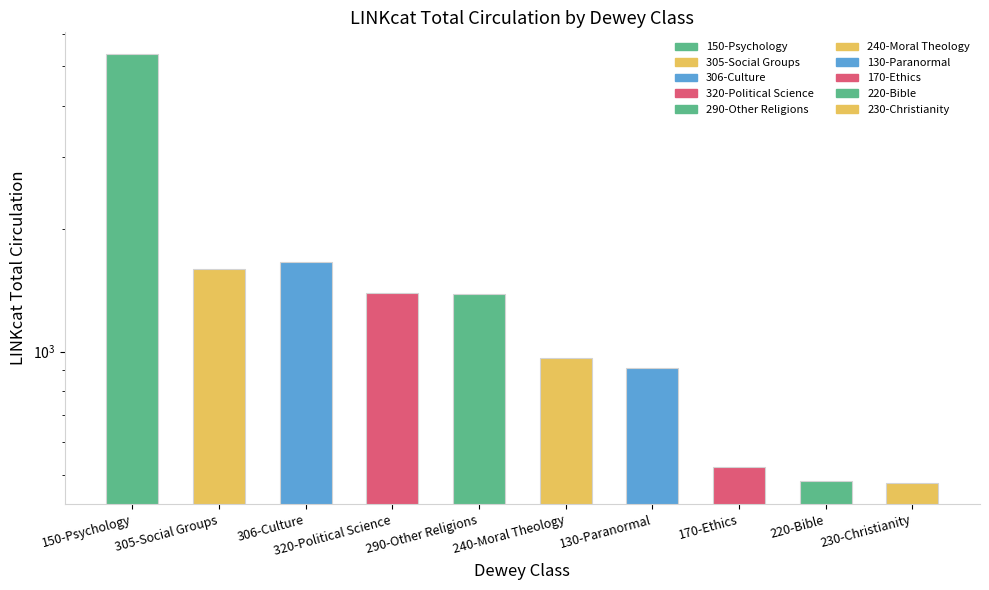

The value at 320-Political Science is 879. True or false?

False